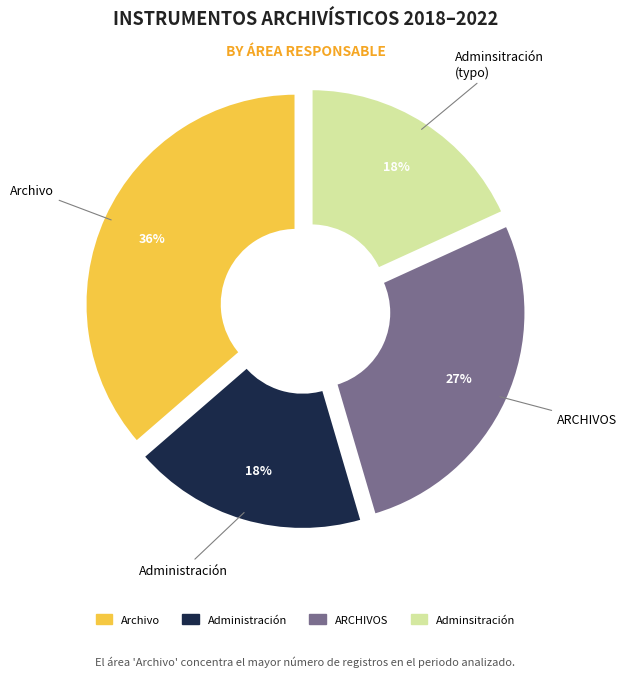

What is the largest slice in the pie chart?

Archivo